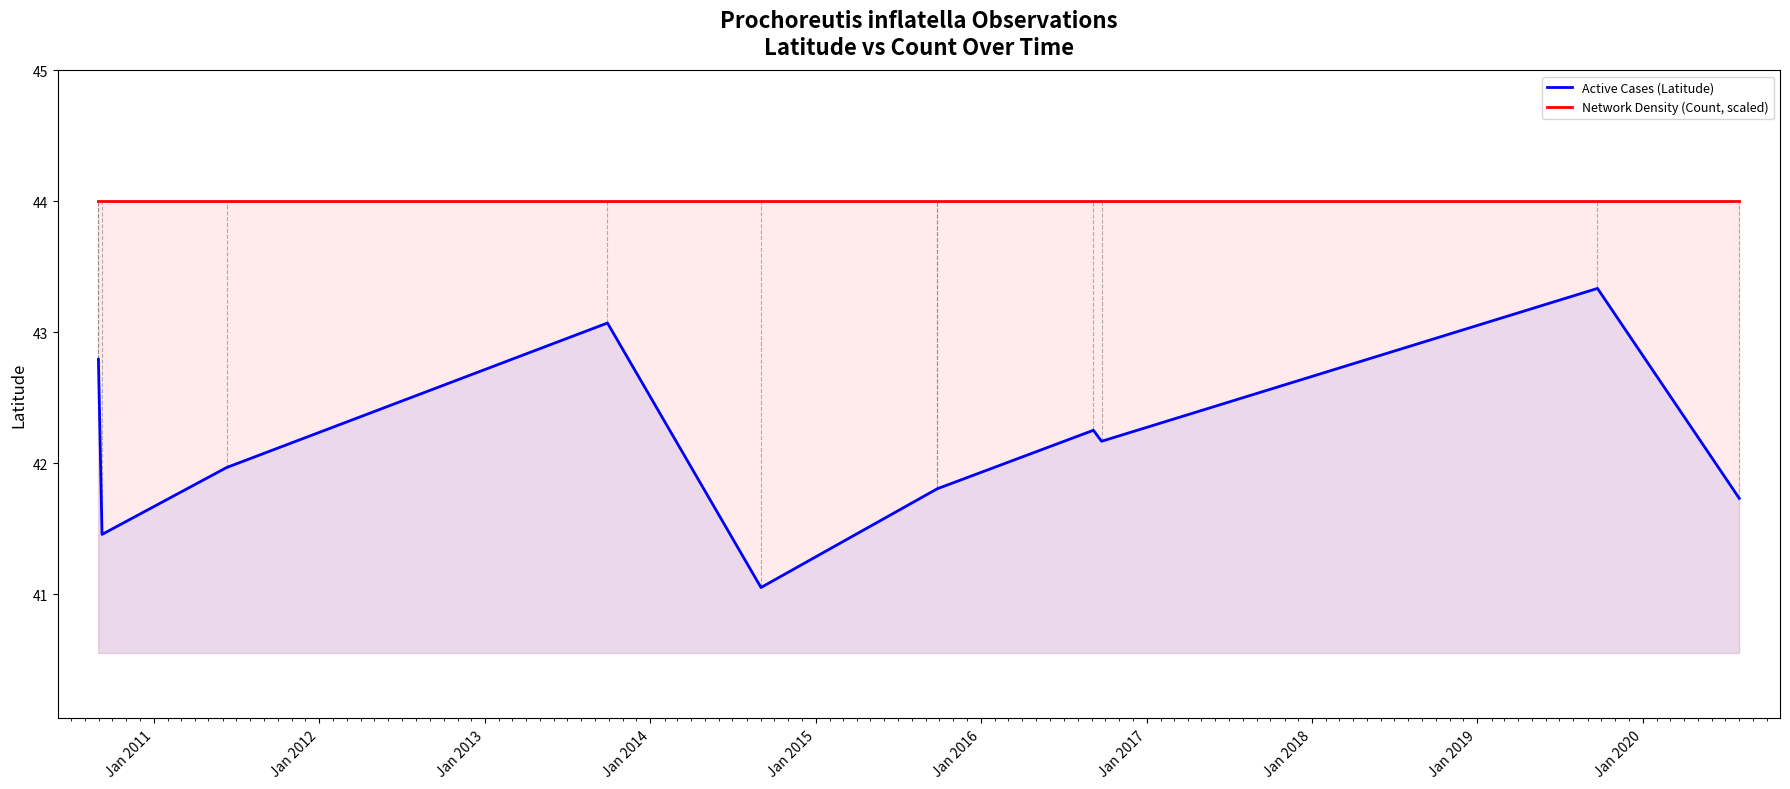

What is the total value across all series at Jan 2015?

85.1